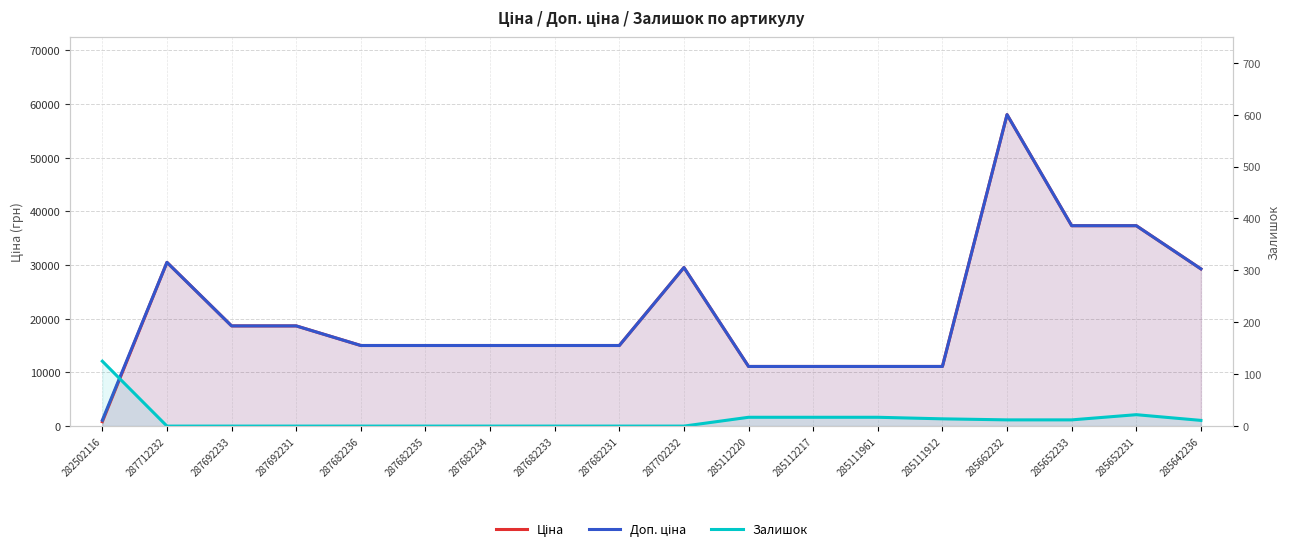

Rank the categories by Залишок value from lowest to highest.

287712232, 287692233, 287692231, 287682236, 287682235, 287682234, 287682233, 287682231, 287702232, 285642236, 285662232, 285652233, 285111912, 285112220, 285112217, 285111961, 285652231, 282502116